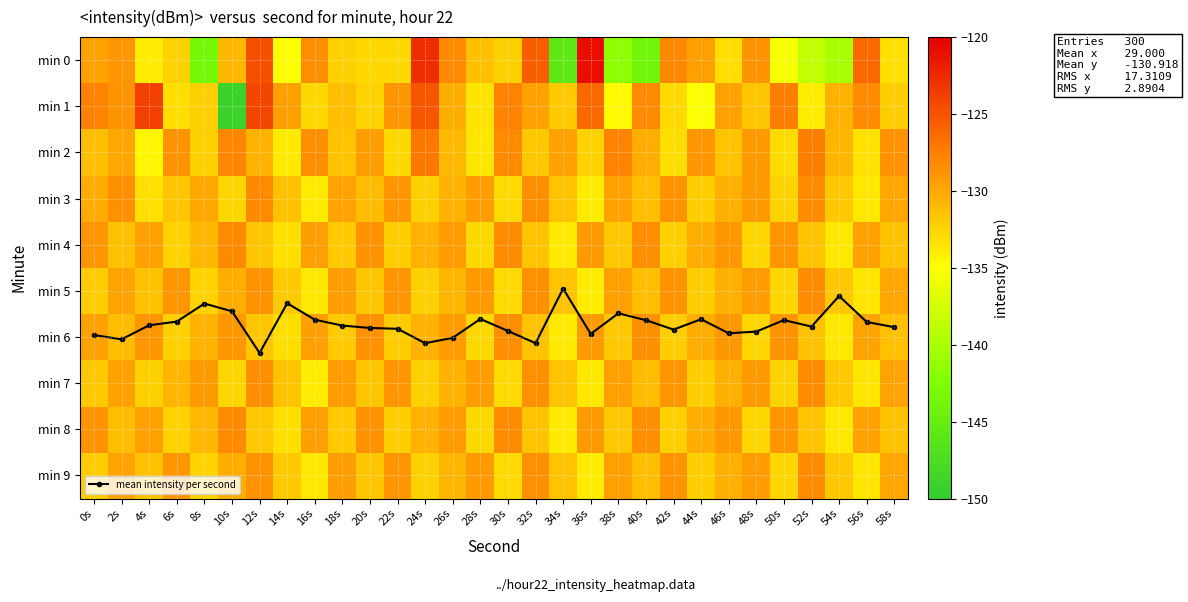

What is the difference between the min 4 values at 20s and 22s?

3.5